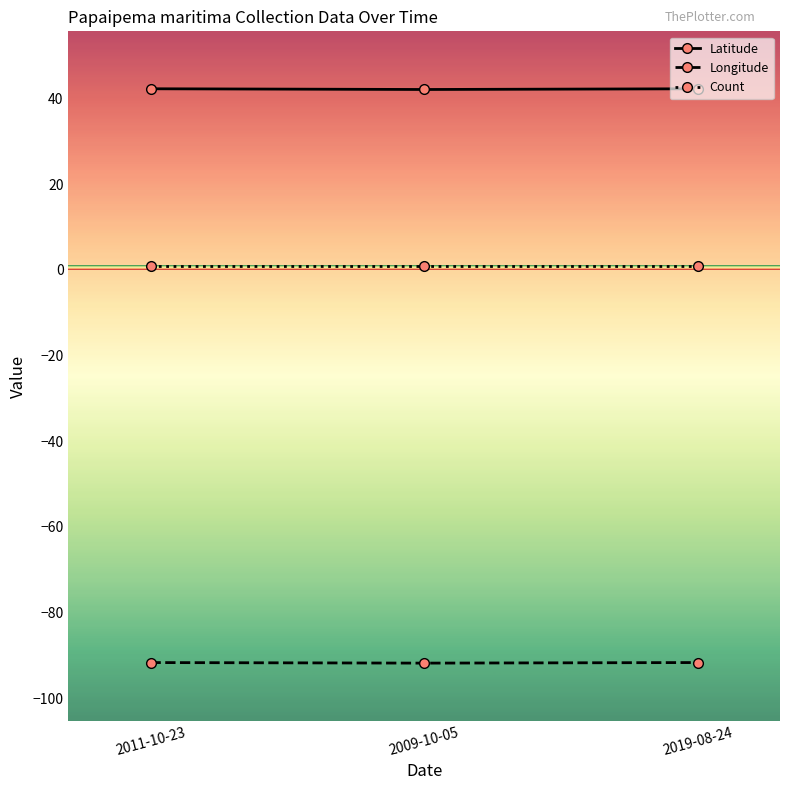

Does the chart have visible grid lines?

No